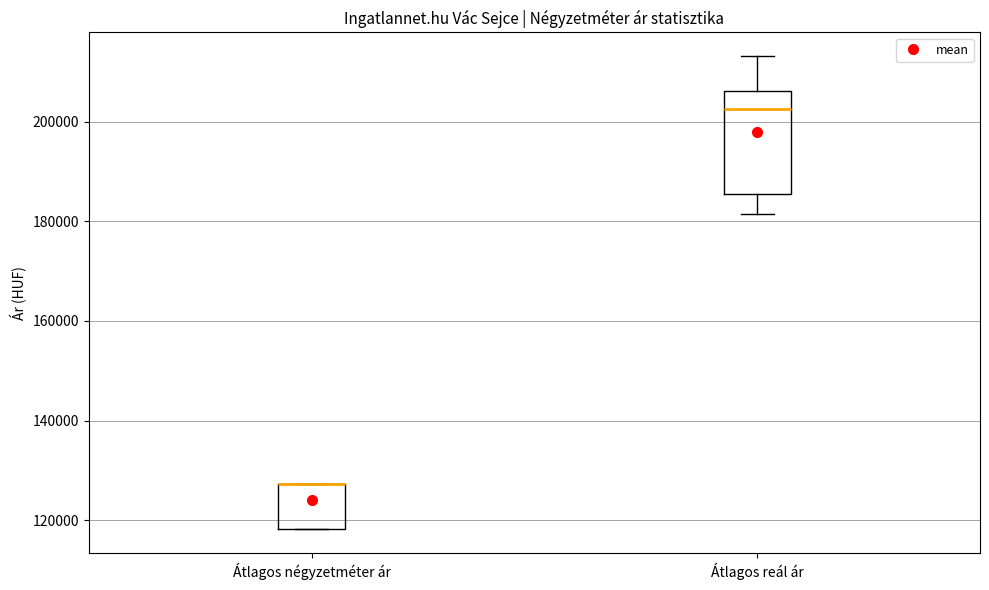

Comparing the boxes themselves (not the whiskers), which one is the tallest?

Átlagos reál ár